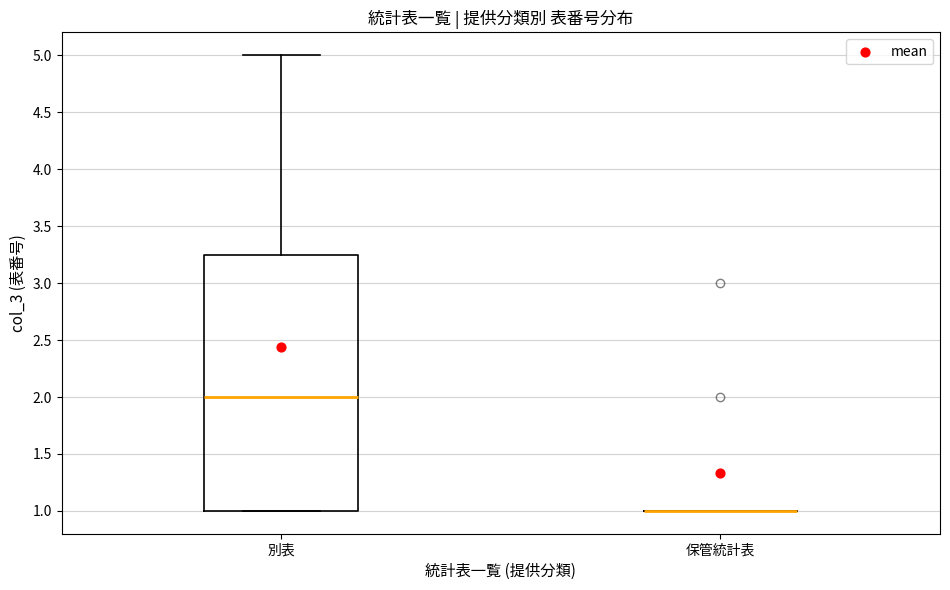

Comparing the boxes themselves (not the whiskers), which one is the tallest?

別表